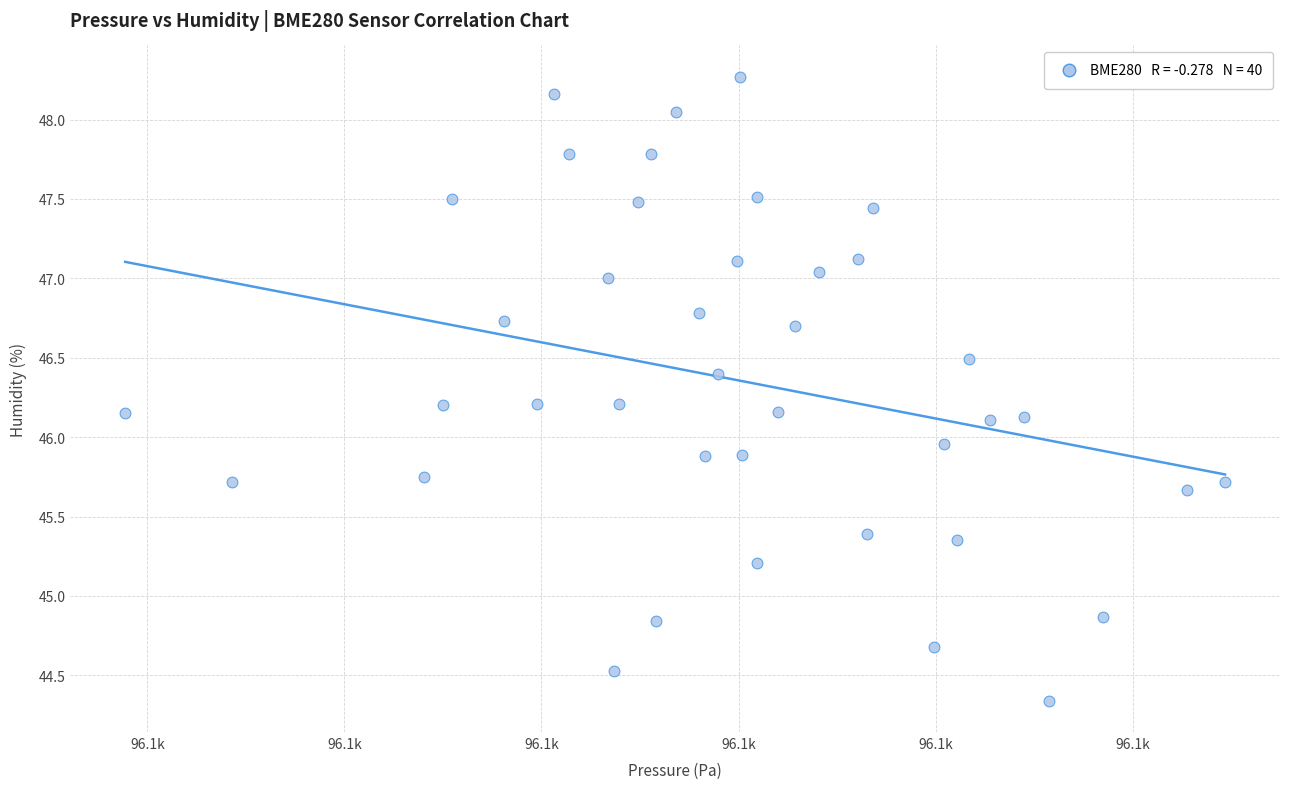

What is the range of Y values (max minus min)?

3.9